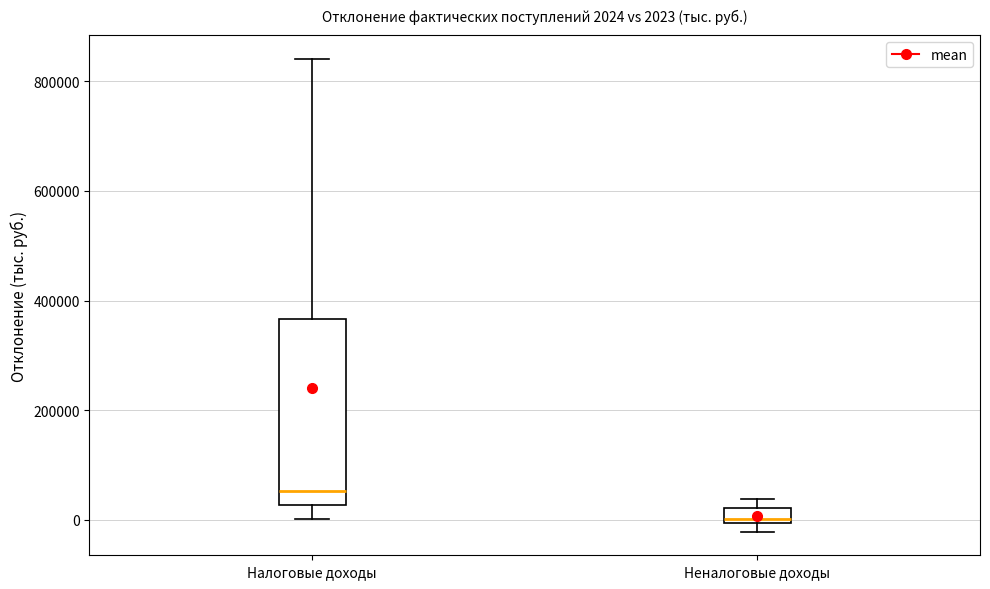

Which box has the highest median line?

Налоговые доходы